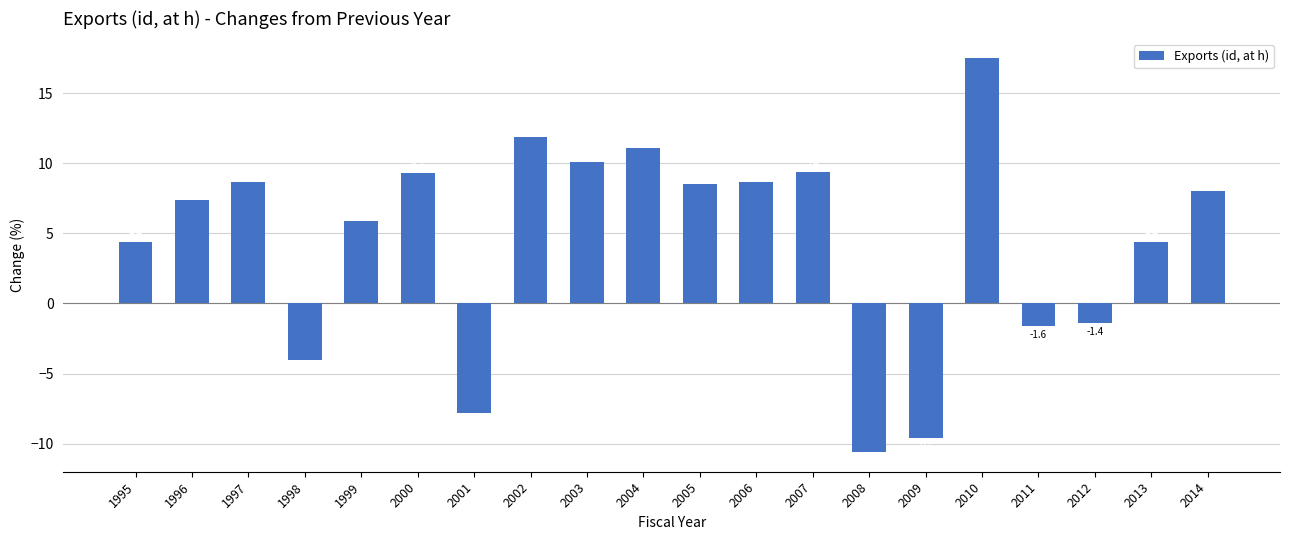

Between 2002 and 2004, which is larger?

2002